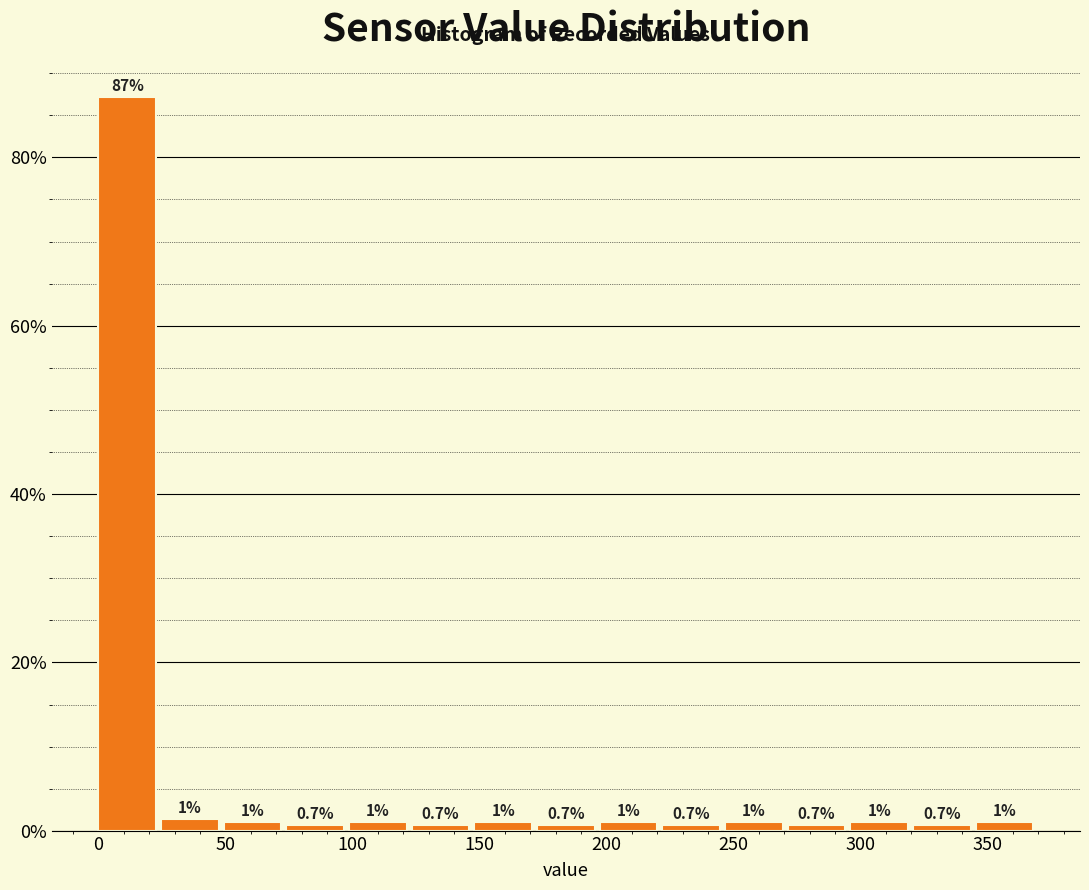

Which range on the x-axis has the tallest bar?

0 to 25